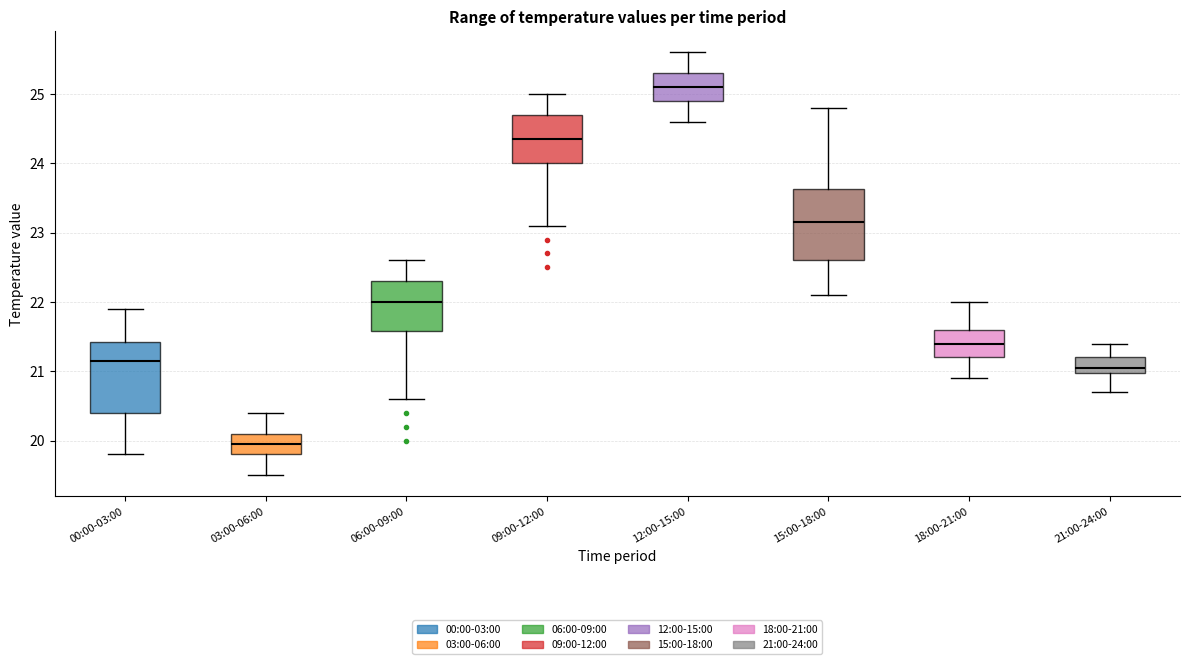

Which box's median line is the lowest?

03:00-06:00